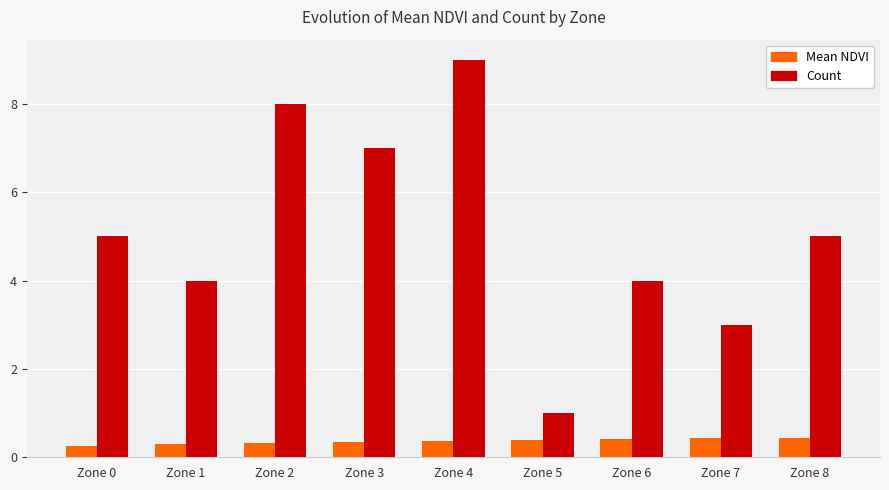

Is it true that Mean NDVI equals 0.3 at Zone 0?

True